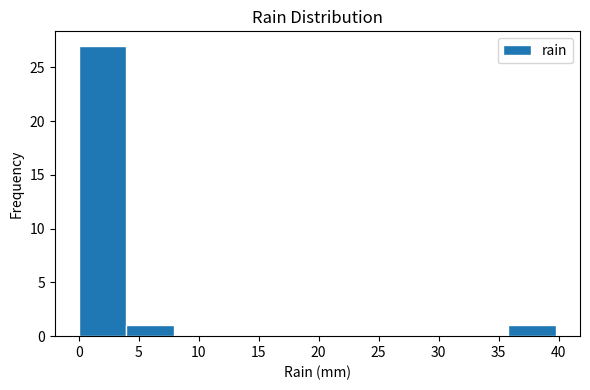

Over which range of the x-axis is the bar tallest?

0 to 4